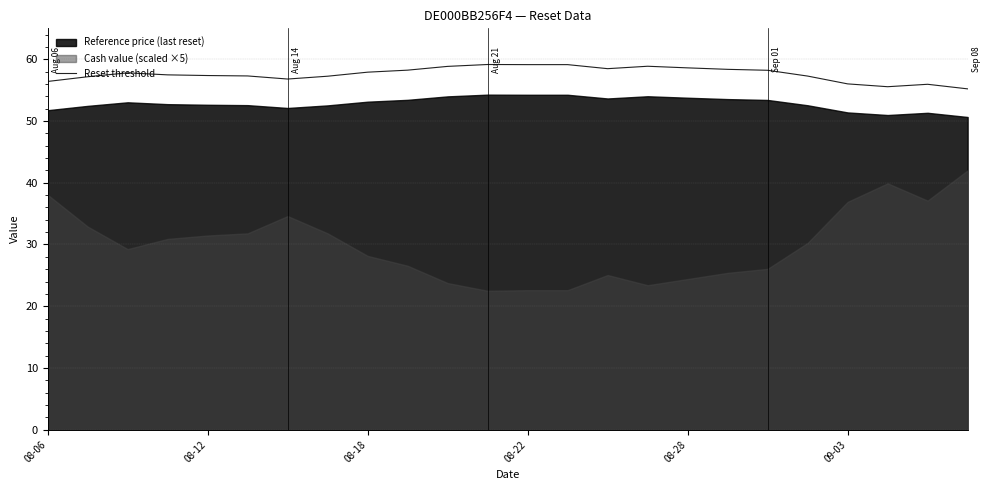

Is it true that Reset threshold equals 79.1 at 08-12?

False